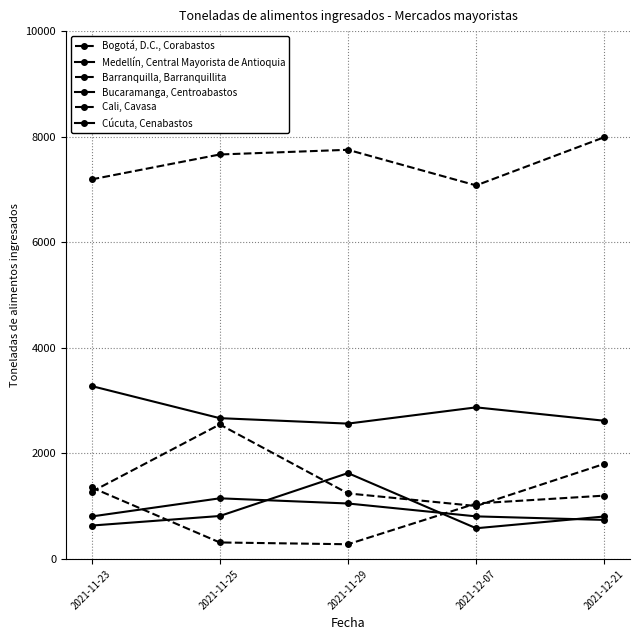

Is the value of Cúcuta, Cenabastos at 2021-11-23 greater than the value of Barranquilla, Barranquillita at 2021-11-25?

No